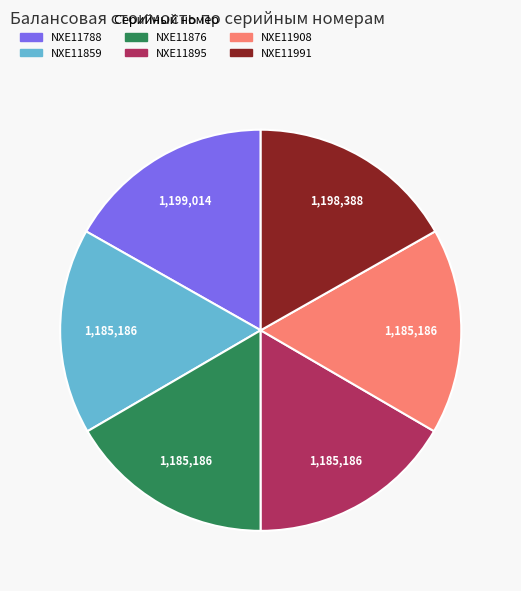

Do NXE11908 and NXE11859 together represent more than half of the pie?

No